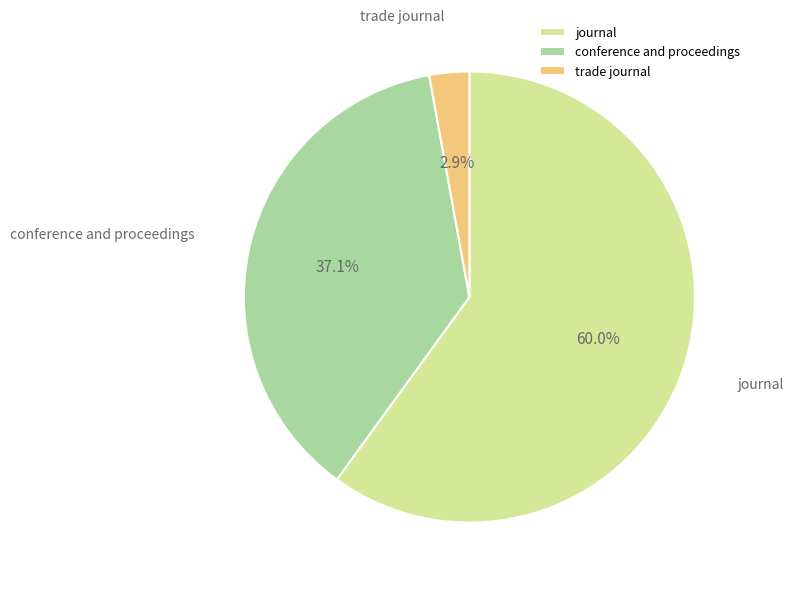

What percentage is the conference and proceedings slice, to the nearest percent?

37%